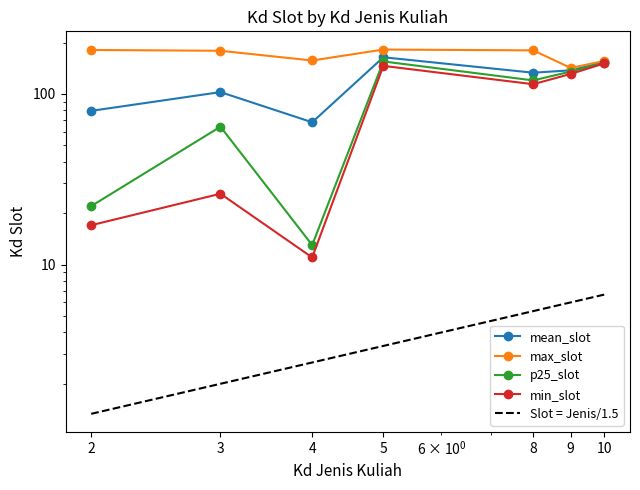

True or false: min_slot and p25_slot cross at least once.

False